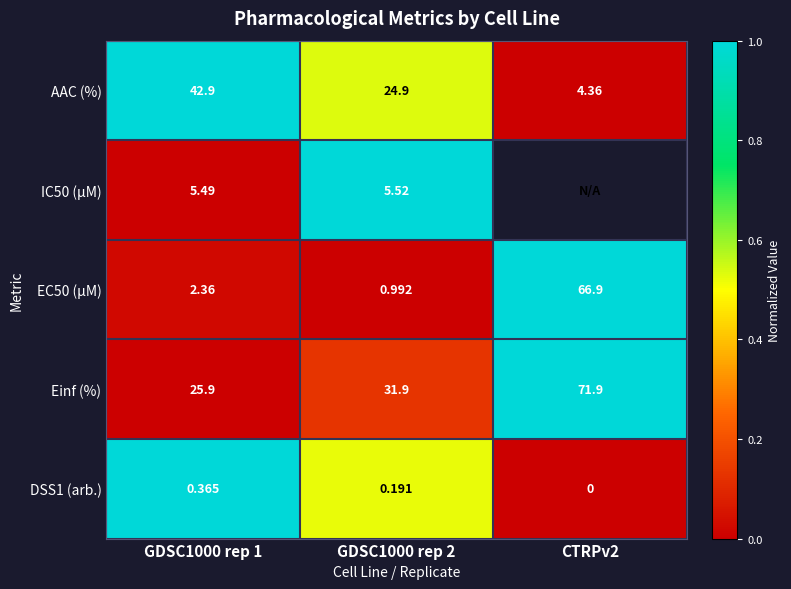

The EC50 (µM) series shows 0.3 at GDSC1000 rep 2. True or false?

False